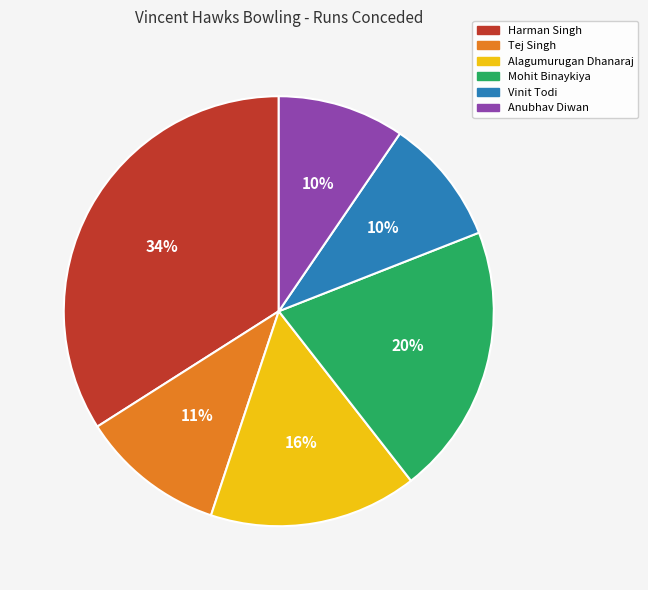

To the nearest percent, what is the difference between the largest and smallest slice percentages?

24%